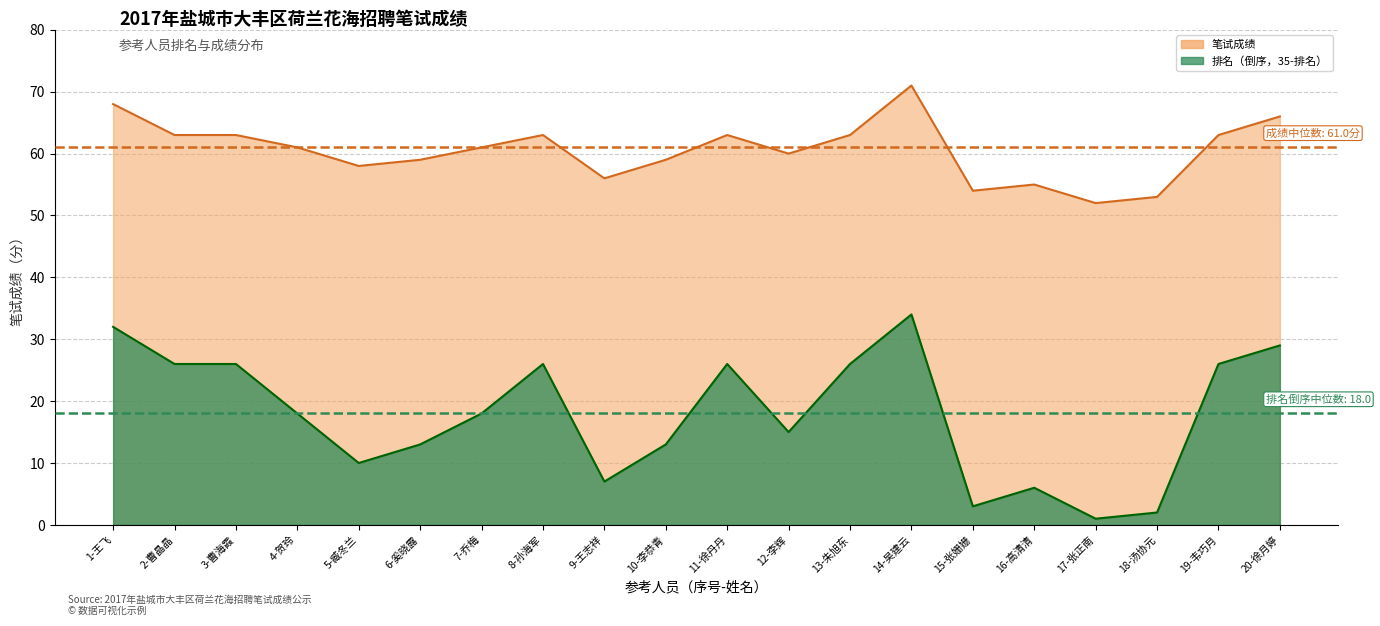

What is the difference between the maximum and second lowest values in the 排名 series?

32